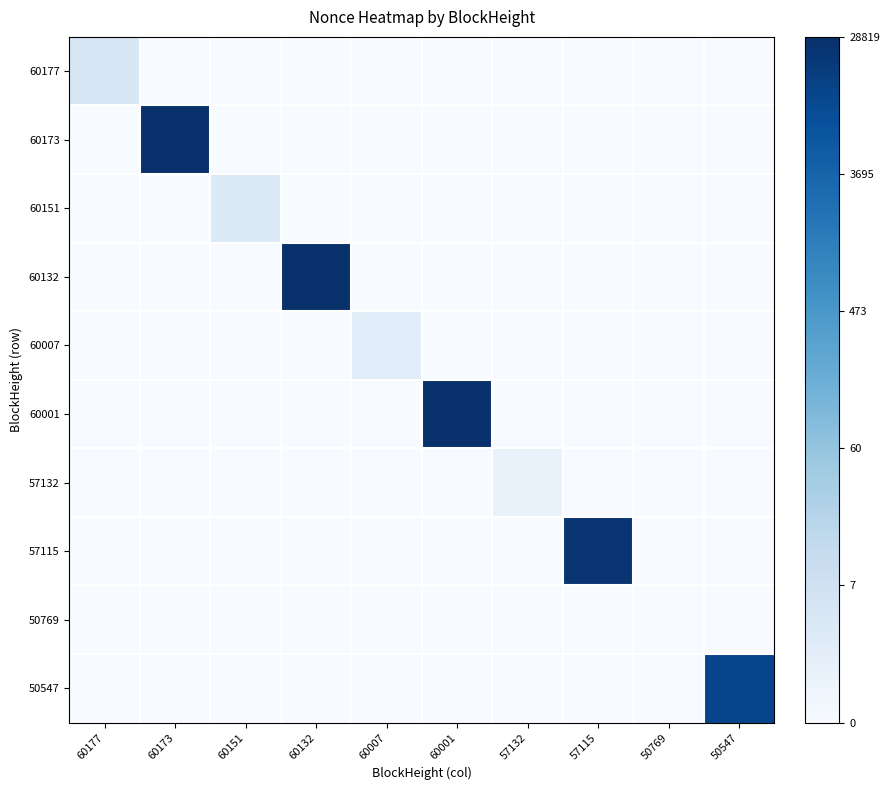

Which series has the widest spread of values?

60173